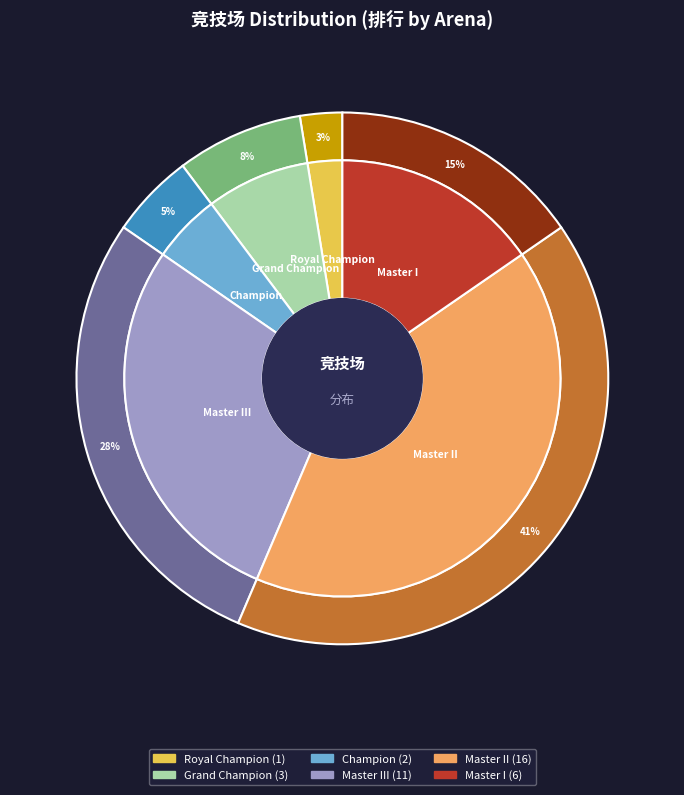

Which slice is the smallest?

Royal Champion